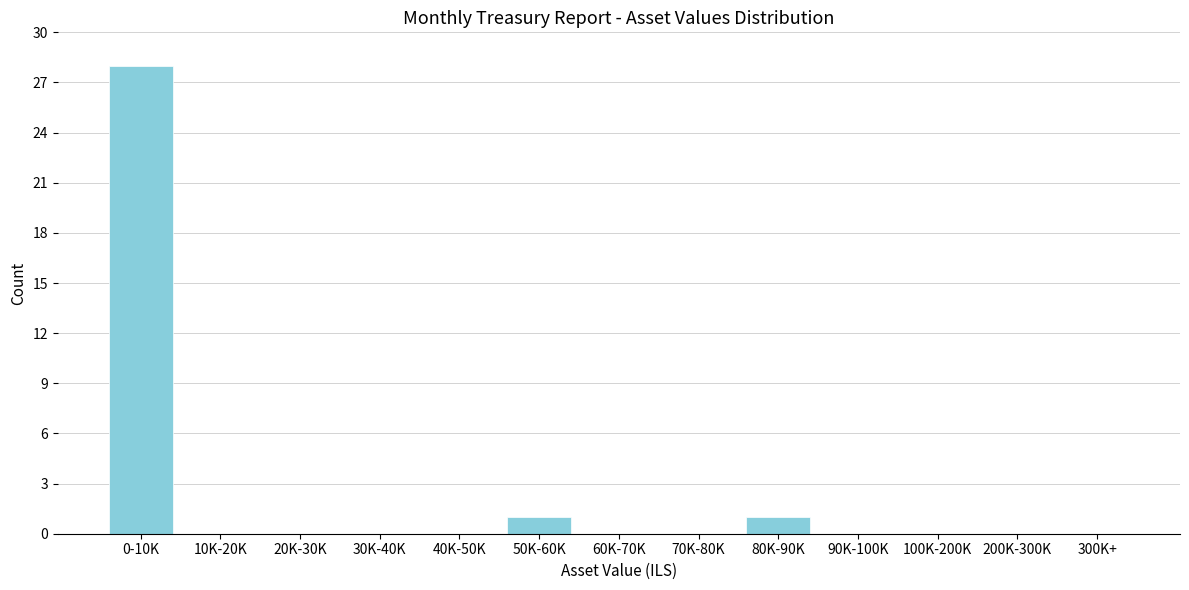

Reading right to left, transcribe all the data shown in this chart.

300K+=0	200K-300K=0	100K-200K=0	90K-100K=0	80K-90K=1	70K-80K=0	60K-70K=0	50K-60K=1	40K-50K=0	30K-40K=0	20K-30K=0	10K-20K=0	0-10K=28